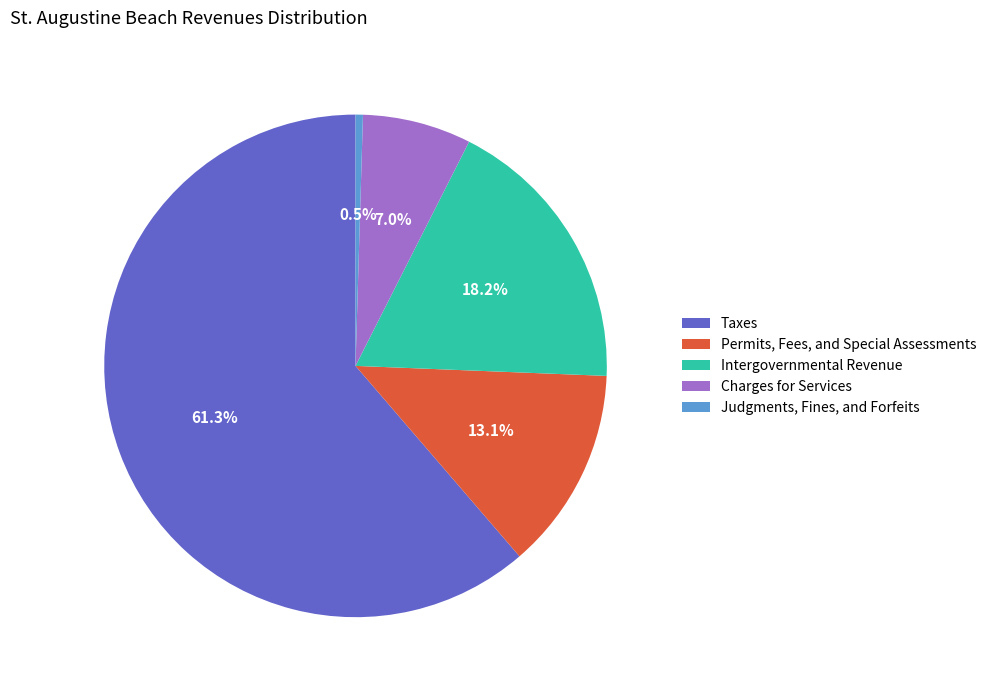

How much of the chart is everything except Charges for Services?

93.0%